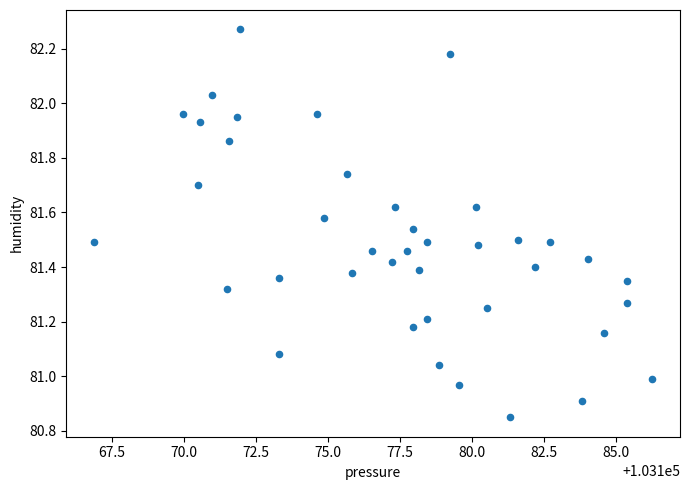

What is the range of X values (max minus min)?

19.4